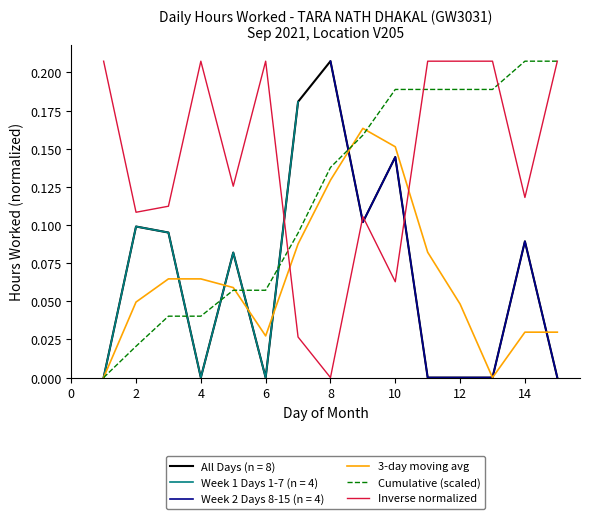

What is the label of the 5th point from the left?

8